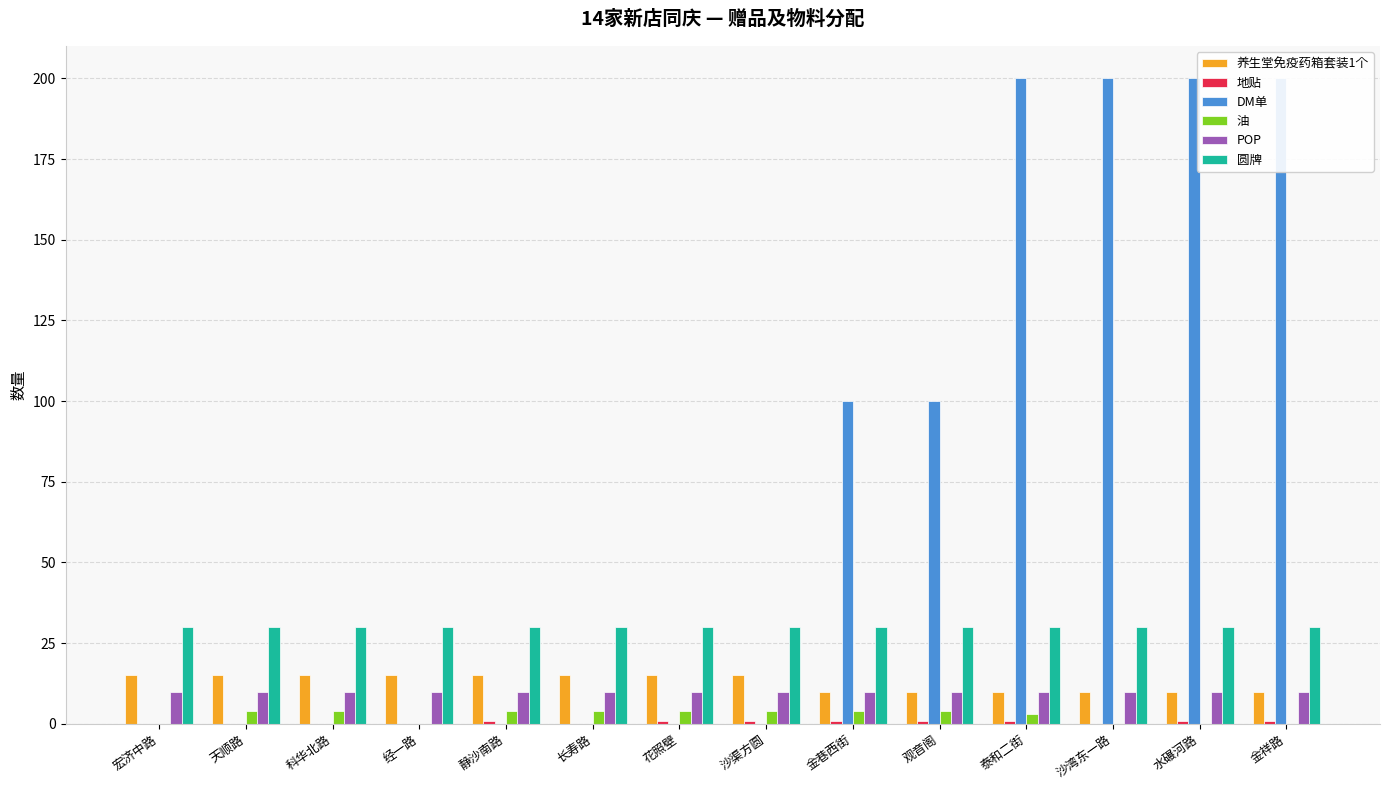

Which has a higher value, 科华北路 or 水碾河路?

科华北路